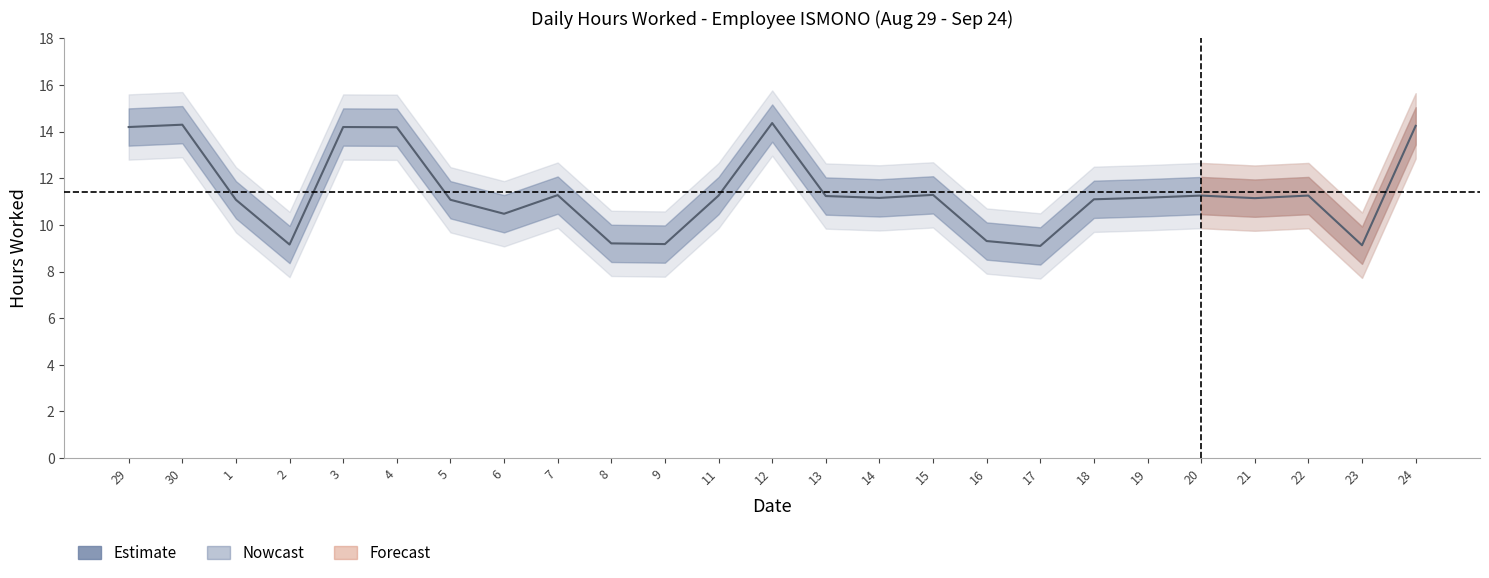

Between 22 and 17, which is larger?

22